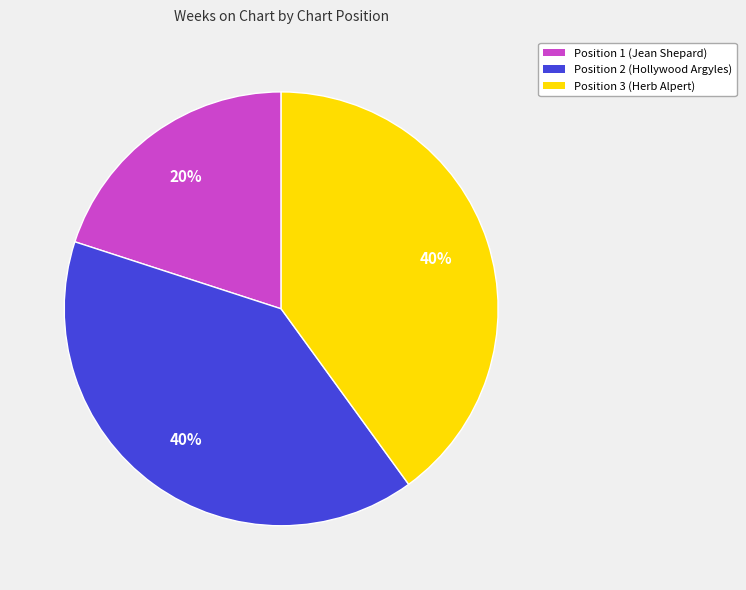

To the nearest percent, what portion does Position 3 (Herb Alpert) represent?

40%